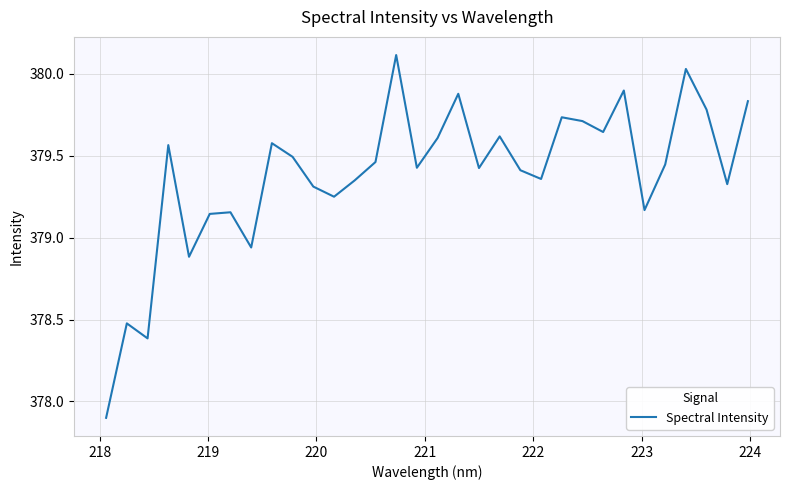

What is the smallest value displayed?

377.9